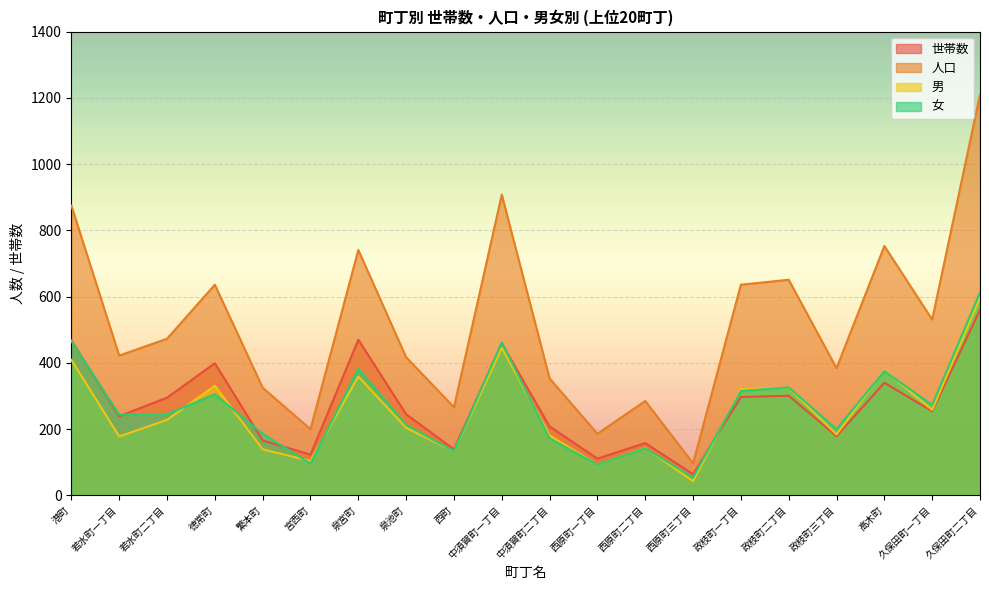

Which series ends up on top after the final intersection of 世帯数 and 男?

男